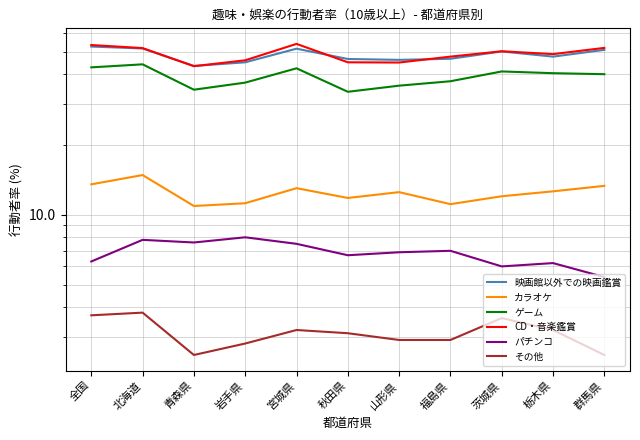

Which series has the largest range (max minus min)?

CD・音楽鑑賞